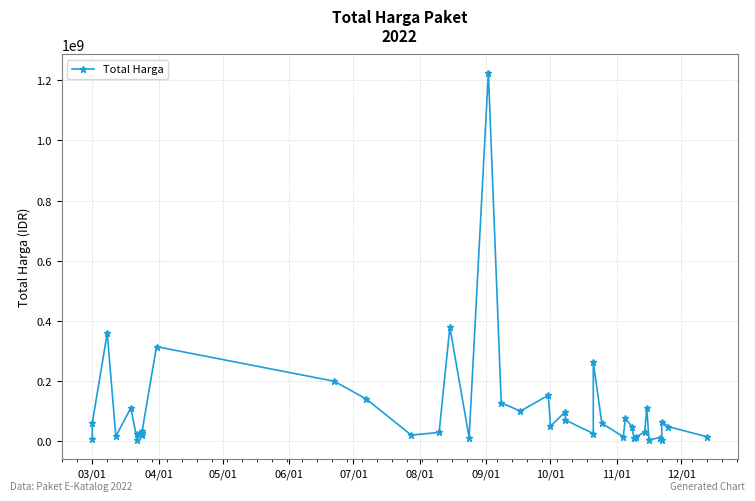

What is the greatest value displayed?

1224682000